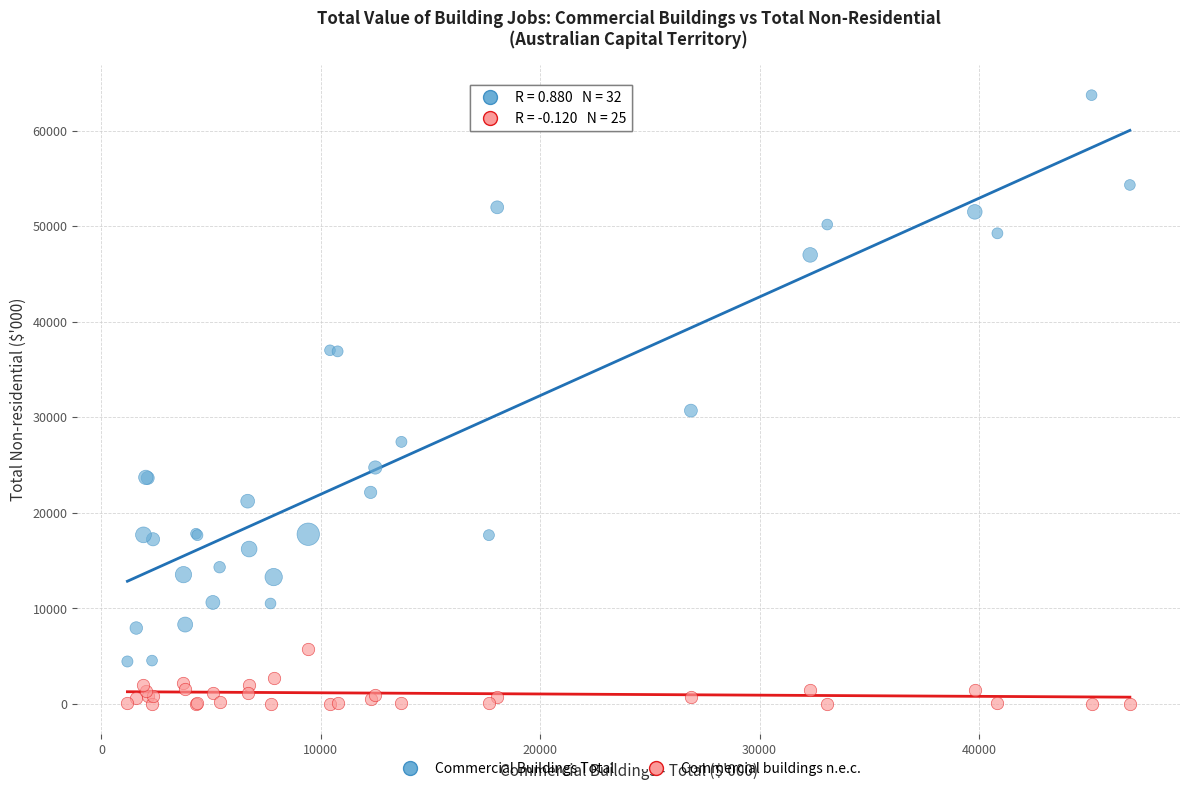

What is the X range (max minus min) for the scatter plot?

45701